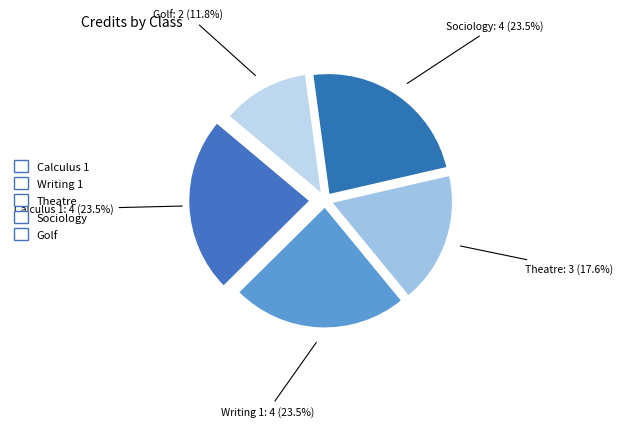

Combined, do Sociology and Writing 1 account for over 50%?

No